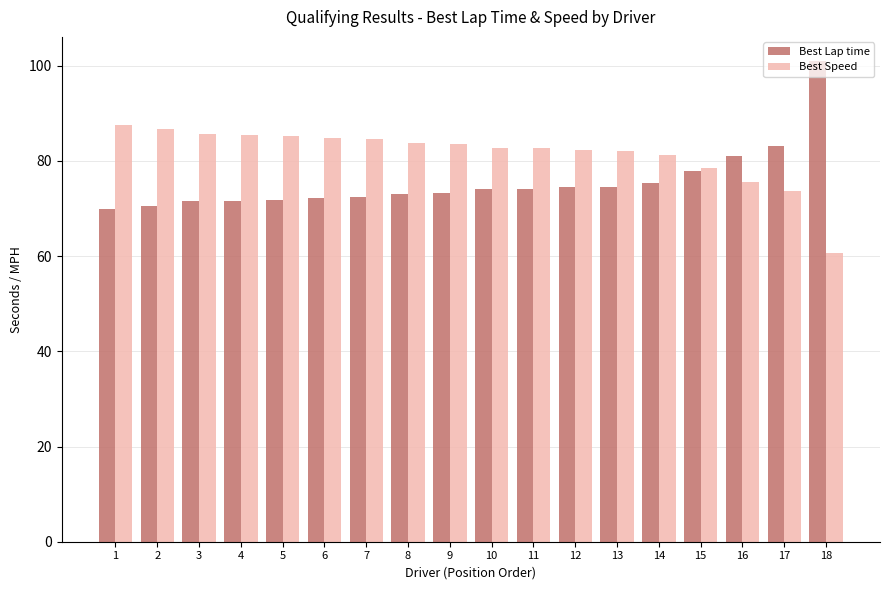

Rank the series at 10 from highest to lowest value.

Best Speed, Best Lap time